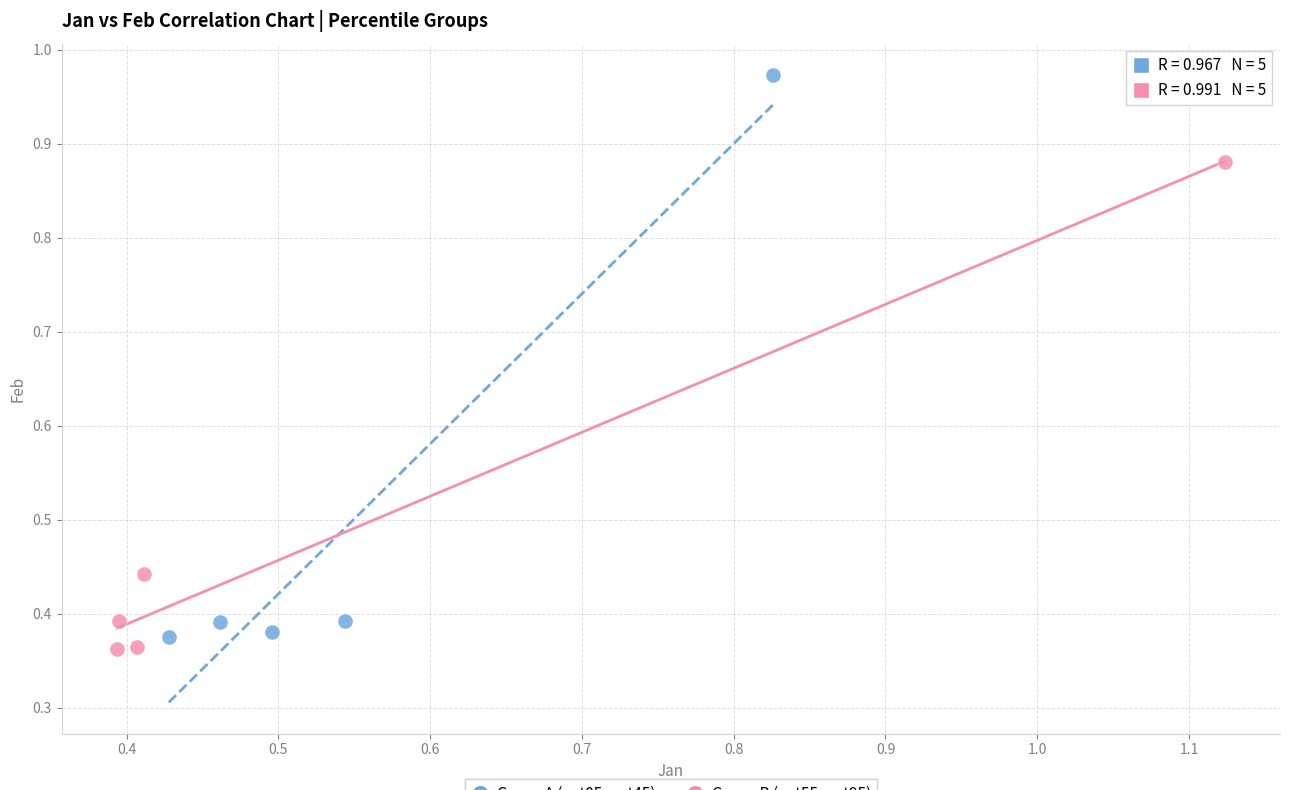

Which series reaches the maximum Y coordinate?

Group A (pct05–pct45)